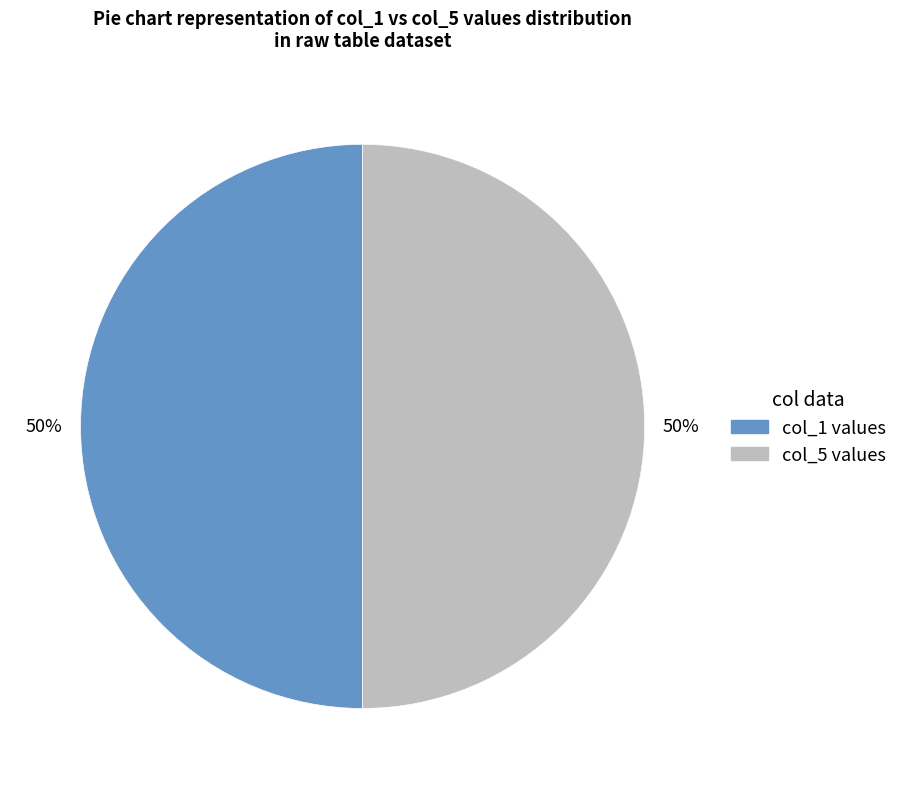

To the nearest percent, what is the average slice percentage?

50%